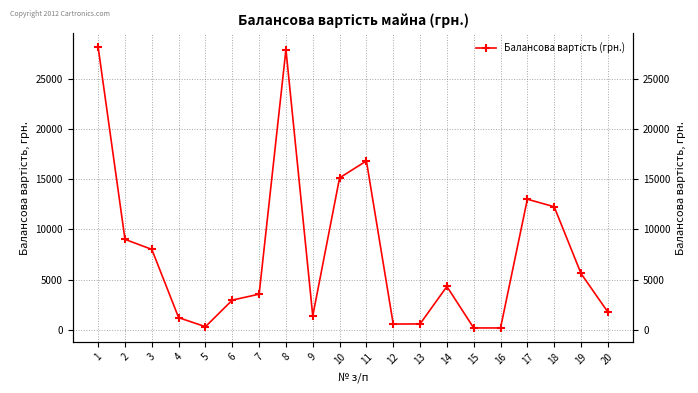

How many interior local peaks (higher than both neighbors) does the data have?

4